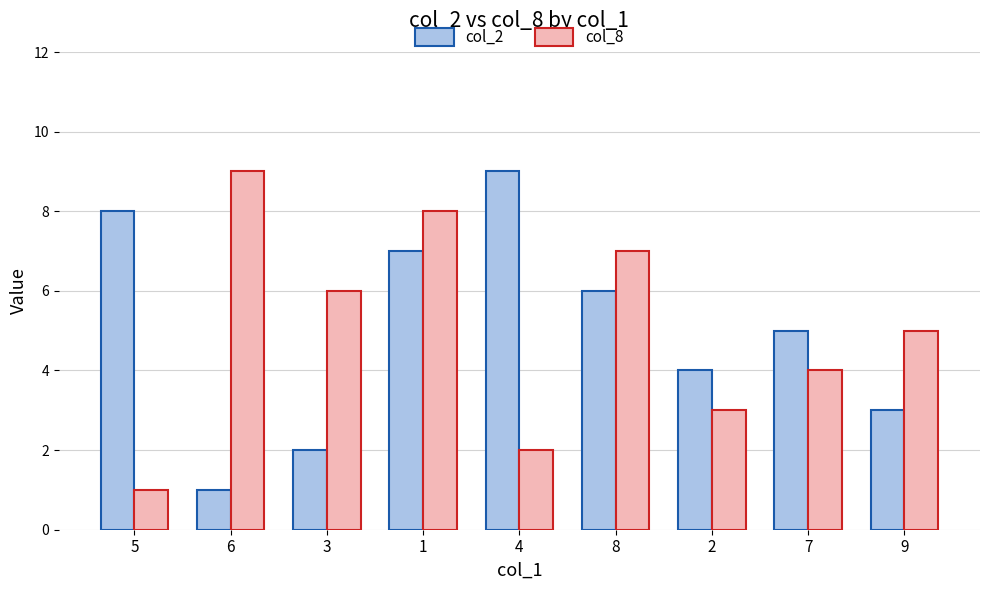

Is the value of col_2 at 2 greater than the value of col_8 at 2?

Yes